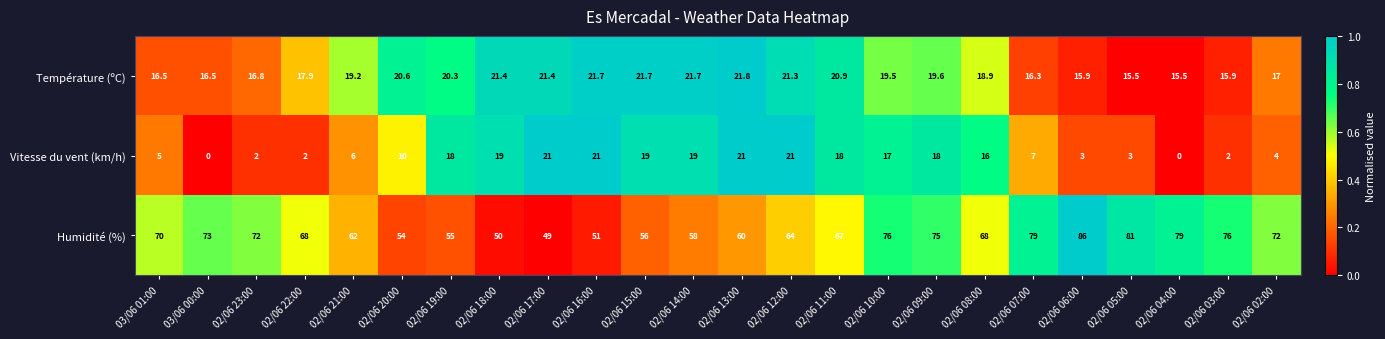

What is the average value of the Humidité (%) series?

66.7